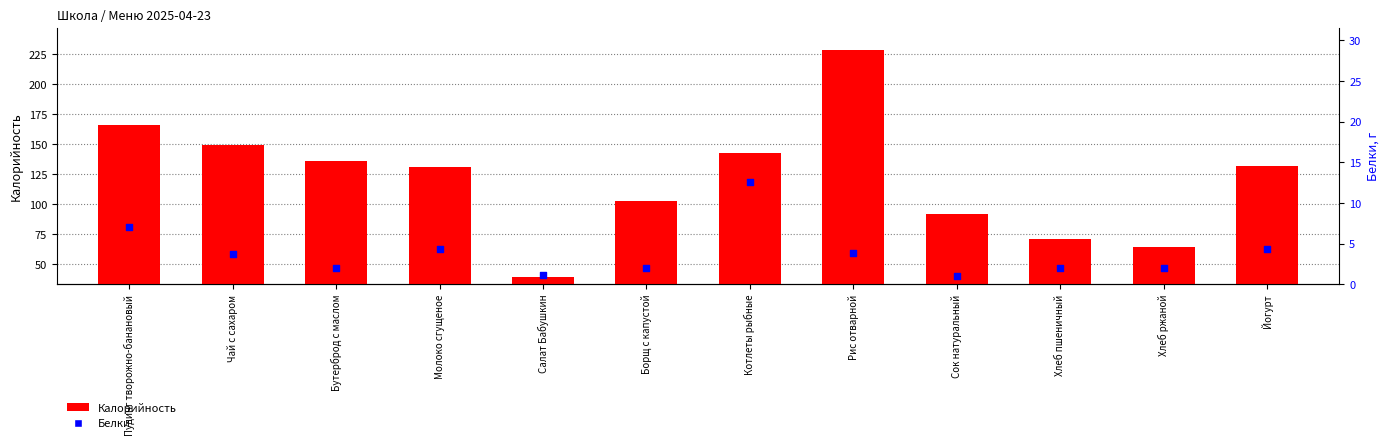

Which series has the largest total across all categories?

Калорийность